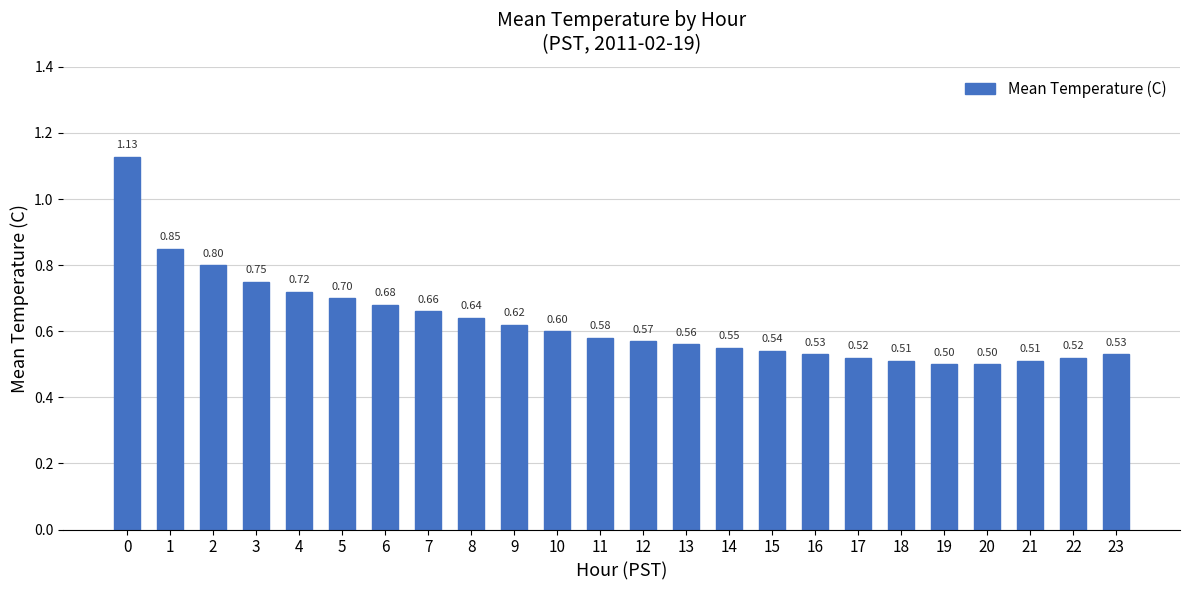

The value at 8 is 1.1. True or false?

False